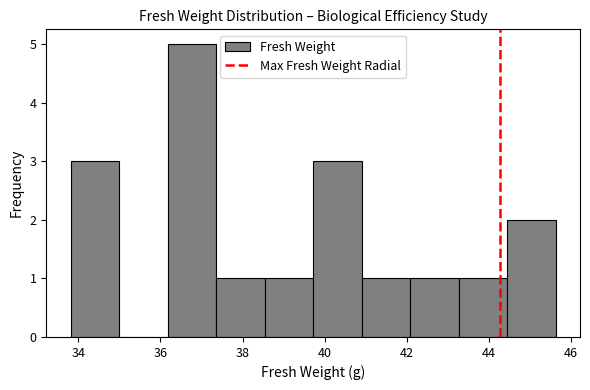

Reading left to right, list every bar in this chart as the range it spans on the x-axis followed by its height. Neither the bar edges nor the heights are printed on the chart, so give them approximately, as read against the axes.

33.8 to 35.0: 3
35.0 to 36.2: 0
36.2 to 37.4: 5
37.4 to 38.6: 1
38.6 to 39.8: 1
39.8 to 41.0: 3
41.0 to 42.0: 1
42.0 to 43.2: 1
43.2 to 44.4: 1
44.4 to 45.6: 2